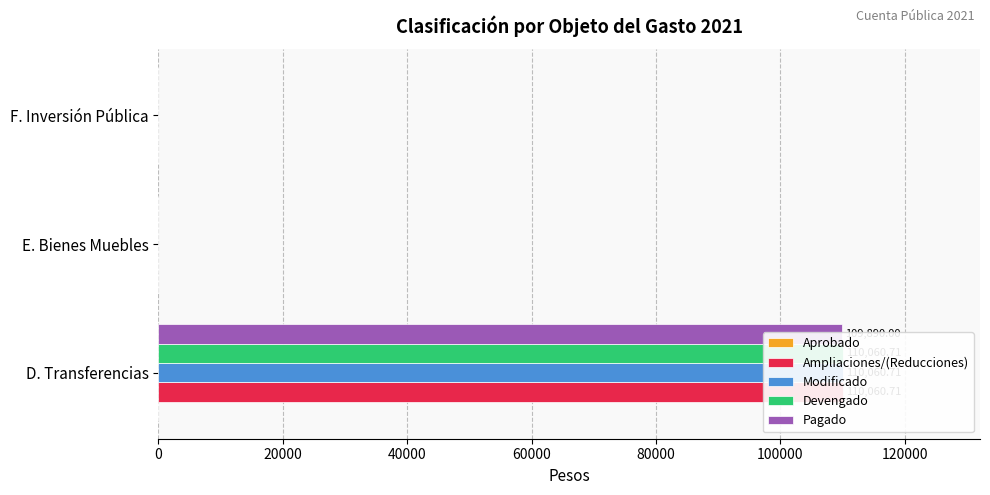

The Pagado series shows 109890.0 at D. Transferencias. True or false?

True